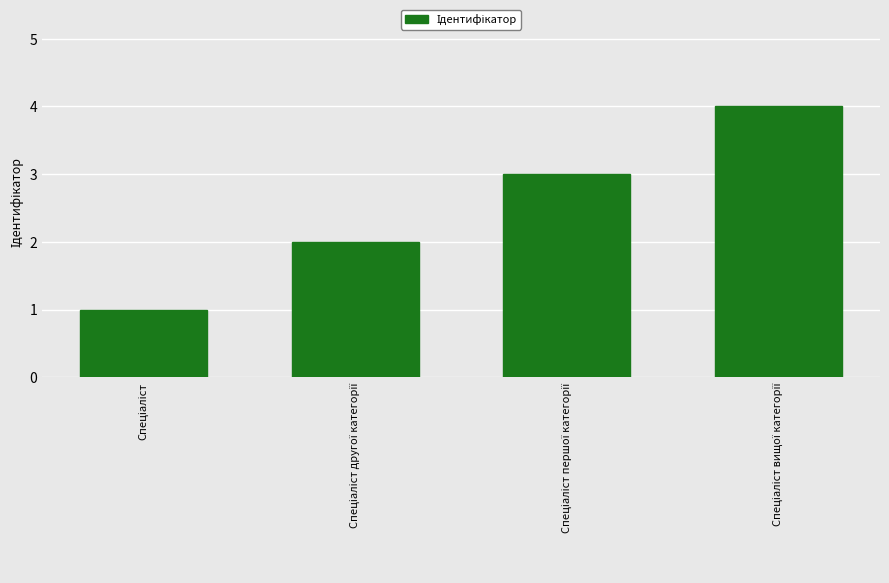

Reading right to left, extract all data points from this chart.

4	3	2	1